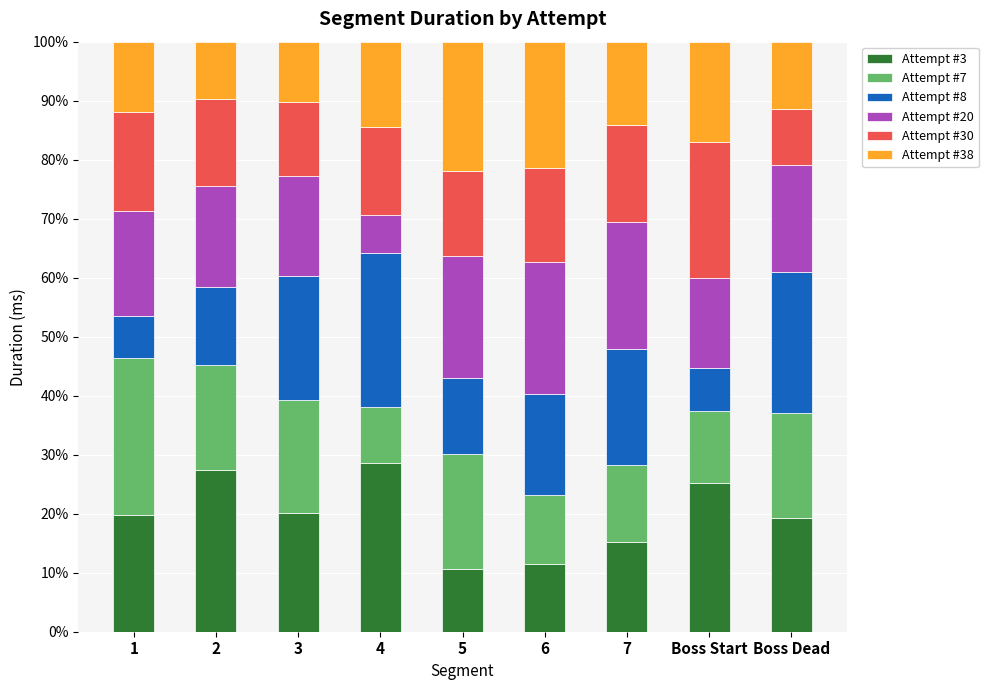

How many bars are there in total?

9